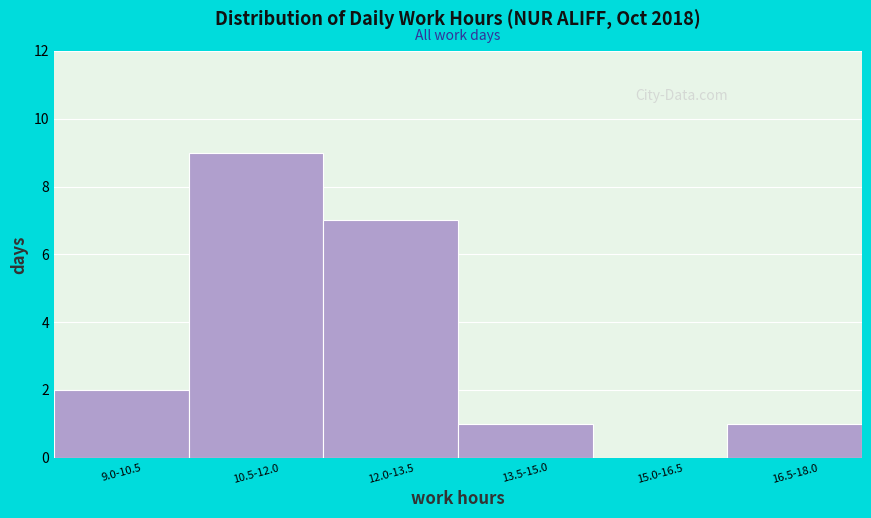

Reading right to left, what are all the values shown in this chart?

16.5-18.0=1	15.0-16.5=0	13.5-15.0=1	12.0-13.5=7	10.5-12.0=9	9.0-10.5=2